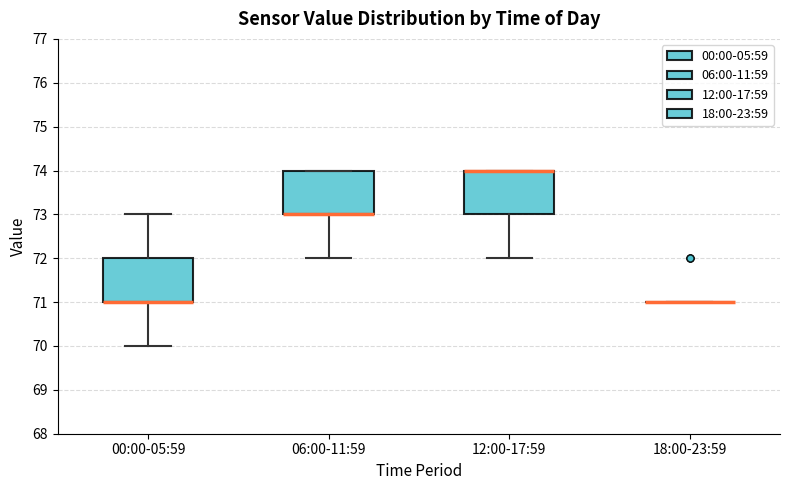

Reading left to right, transcribe this box plot: for each box, give where its median line is, the range the box spans, and where its two whiskers end, as read against the y-axis. The values are not printed on the chart, so give them approximately, as read against the axis.

00:00-05:59: median 71 (drawn on the box's lower edge), box 71 to 72, whiskers 70 to 73
06:00-11:59: median 73 (drawn on the box's lower edge), box 73 to 74, whiskers 72 to 74
12:00-17:59: median 74 (drawn on the box's upper edge), box 73 to 74, whiskers 72 to 74
18:00-23:59: box collapsed to a line at 71, whiskers 71 to 71